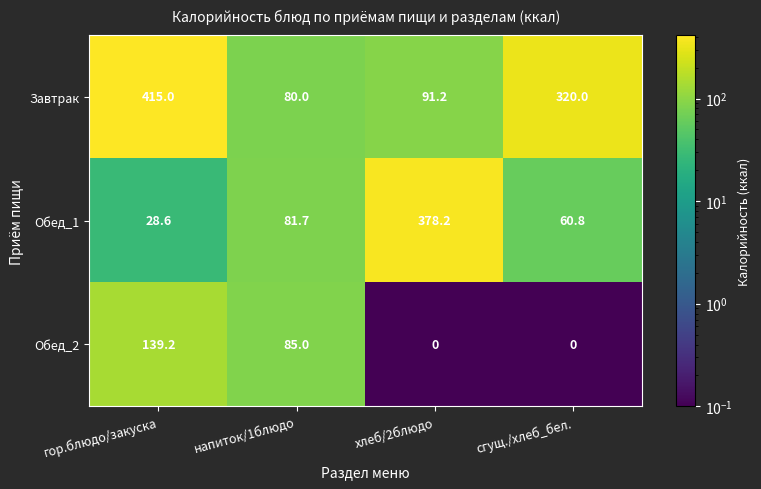

Reading right to left, transcribe all the data shown in this chart.

Завтрак: 320.0	91.2	80.0	415.0
Обед_1: 60.8	378.2	81.7	28.6
Обед_2: 0.0	0.0	85.0	139.2